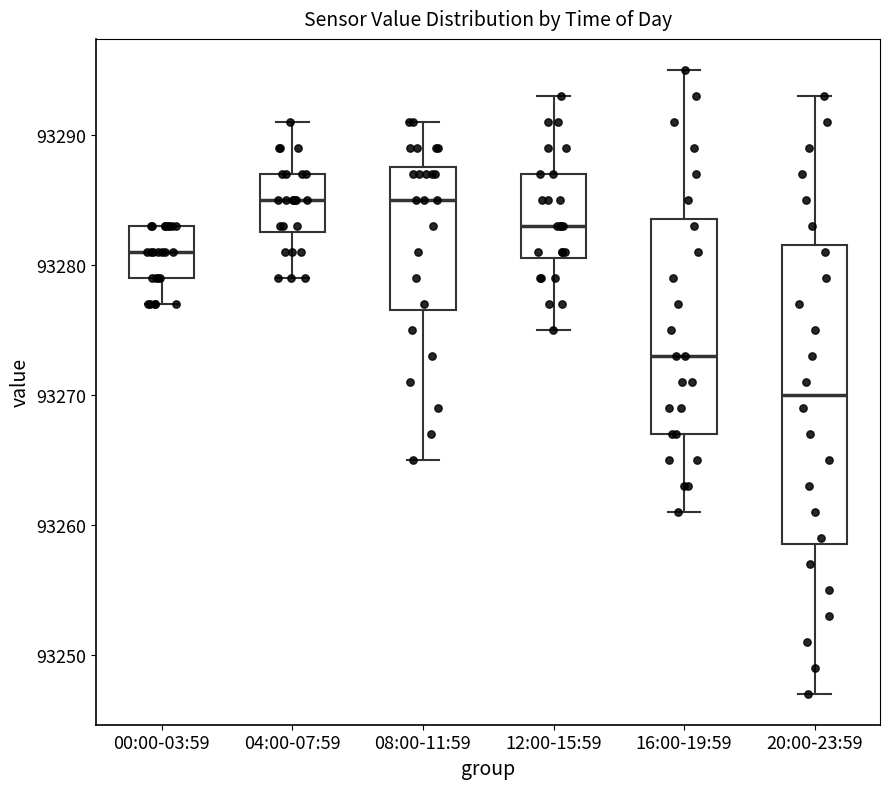

Which box is the tallest, from its lower edge to its upper edge?

20:00-23:59